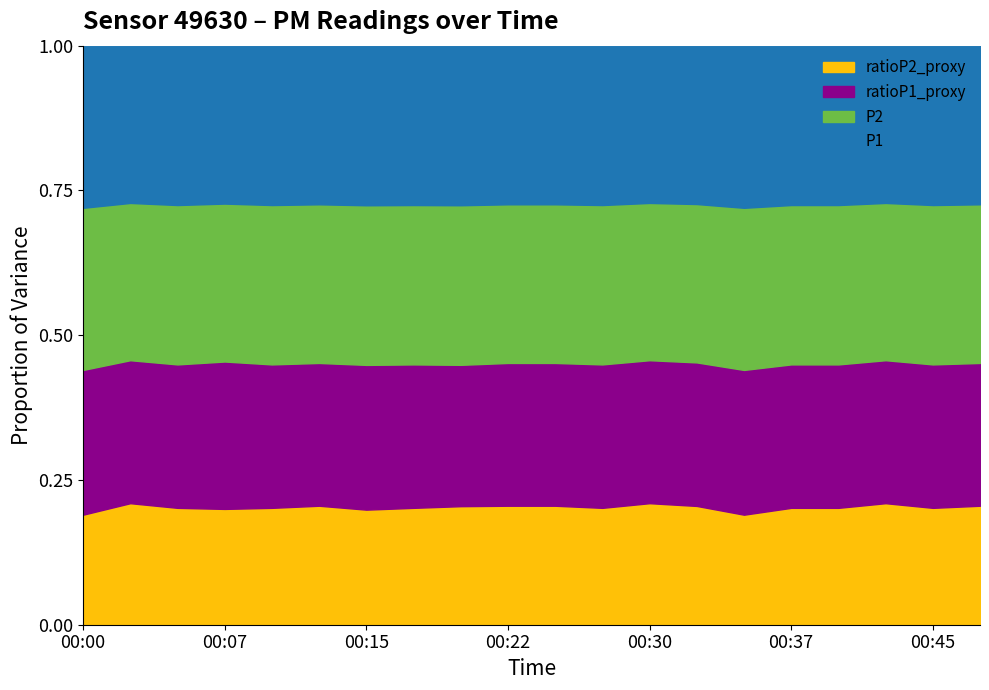

Rank the series at 00:27 from highest to lowest value.

P1, P2, ratioP1_proxy, ratioP2_proxy